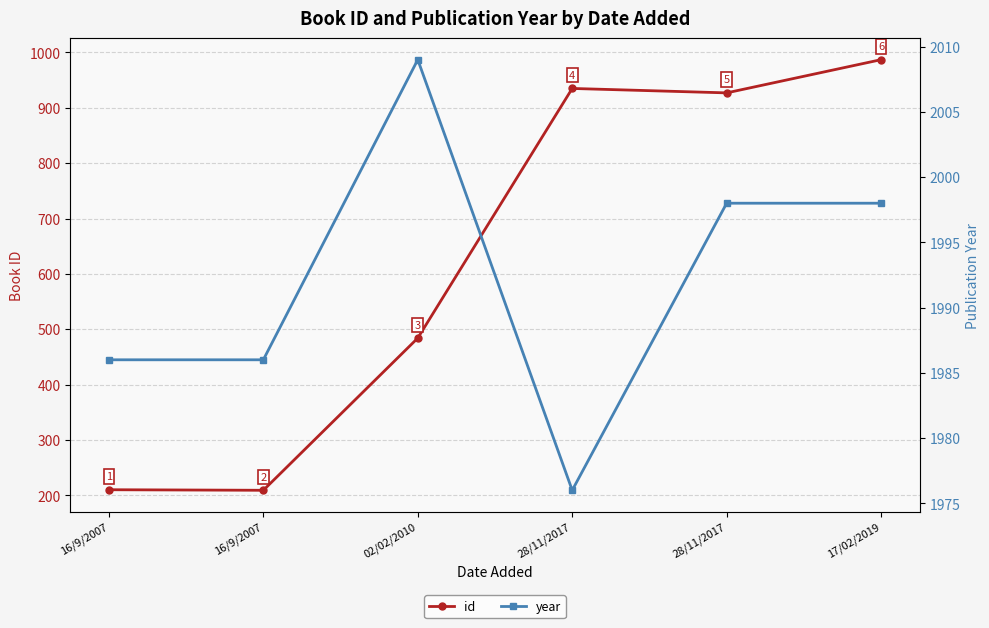

What is the label of the 5th point from the left?

28/11/2017